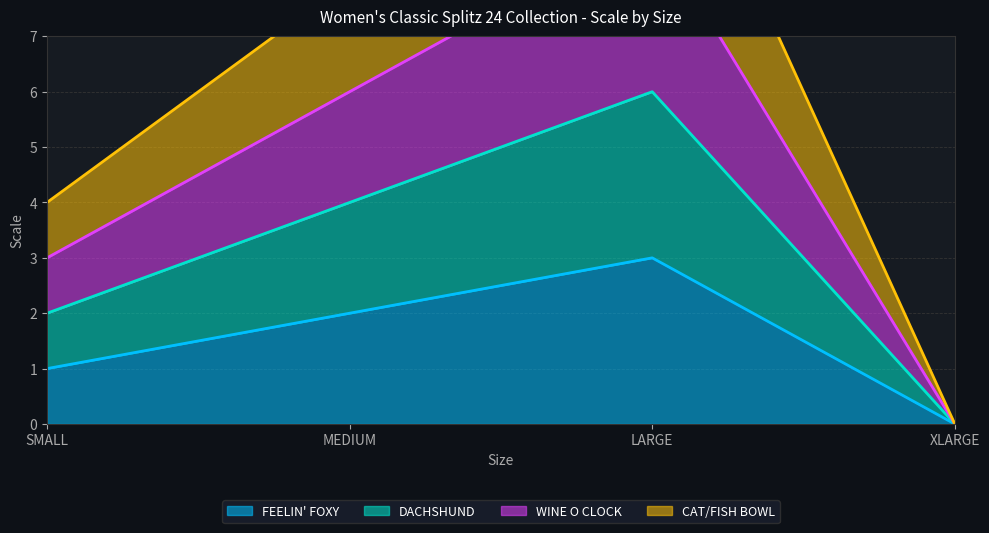

What is the spread (max minus min) of values at LARGE?

9